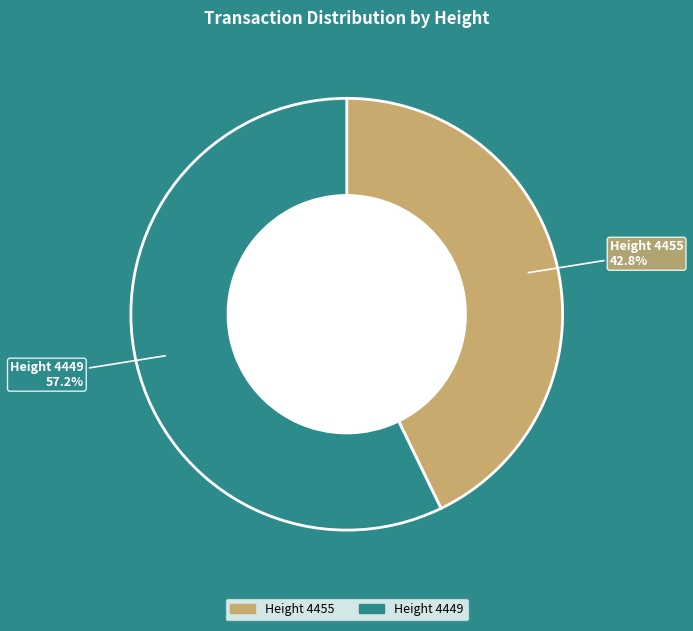

Does any single category account for the majority?

Yes